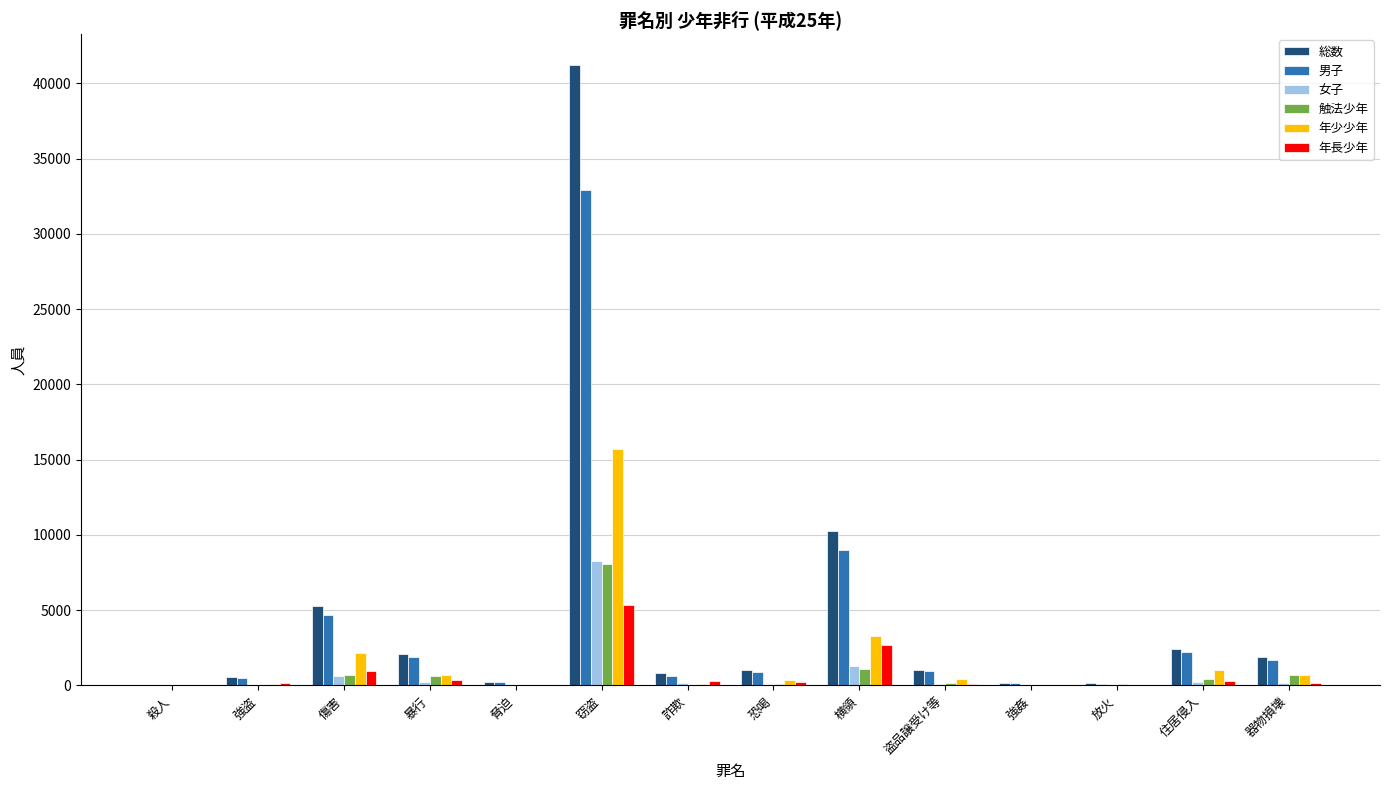

Is the value of 男子 at 窃盗 greater than the value of 女子 at 住居侵入?

Yes